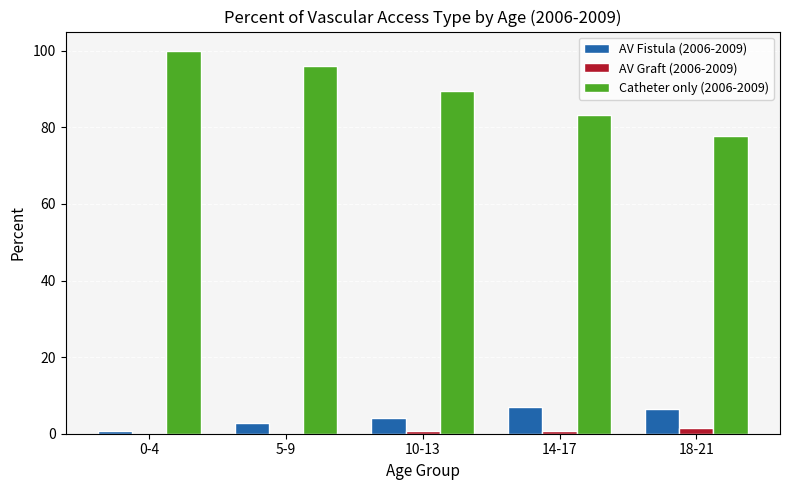

Read the Catheter only (2006-2009) value at 0-4.

100.0